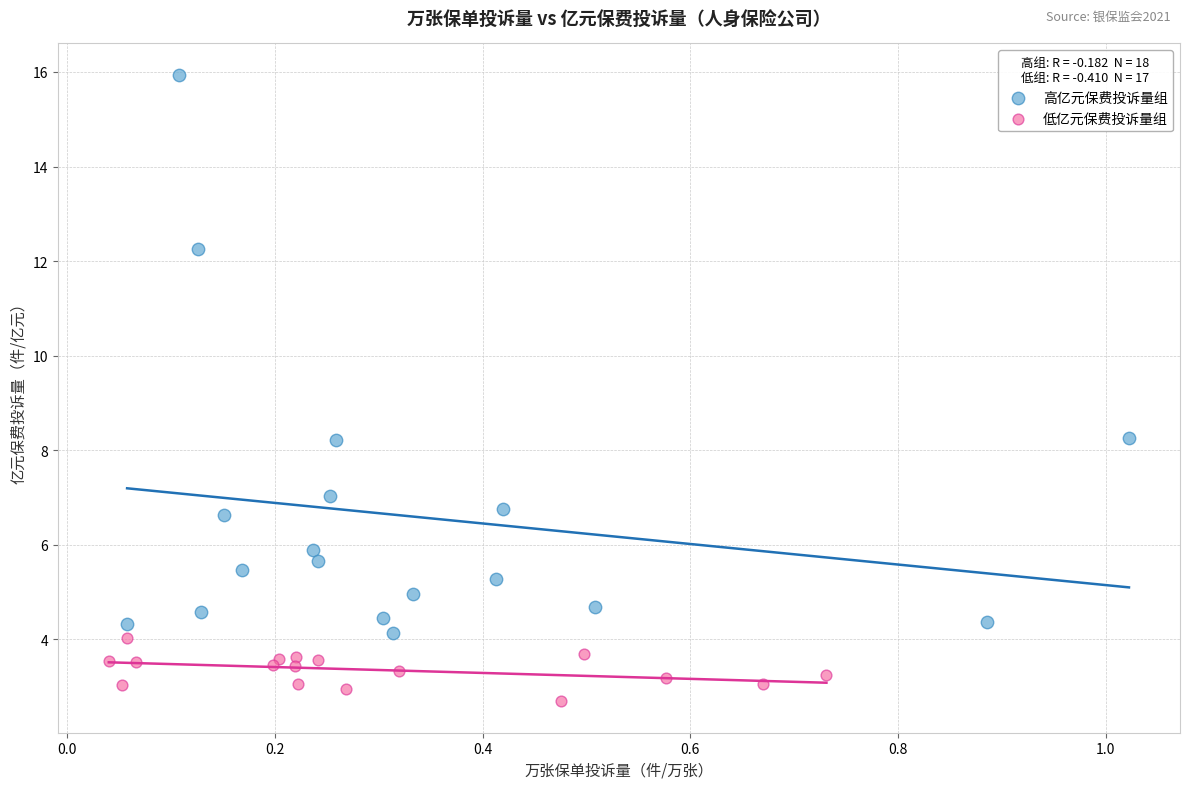

Which series contains the highest Y value?

高亿元保费投诉量组